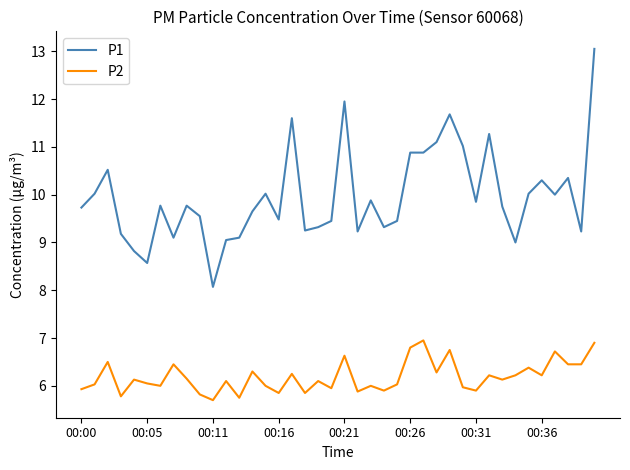

What is the difference between the maximum and minimum values in the P1 series?

5.0